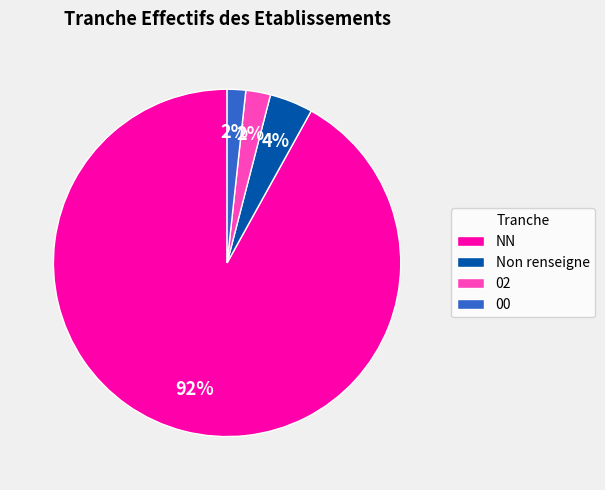

Which category has the biggest portion of the pie?

NN